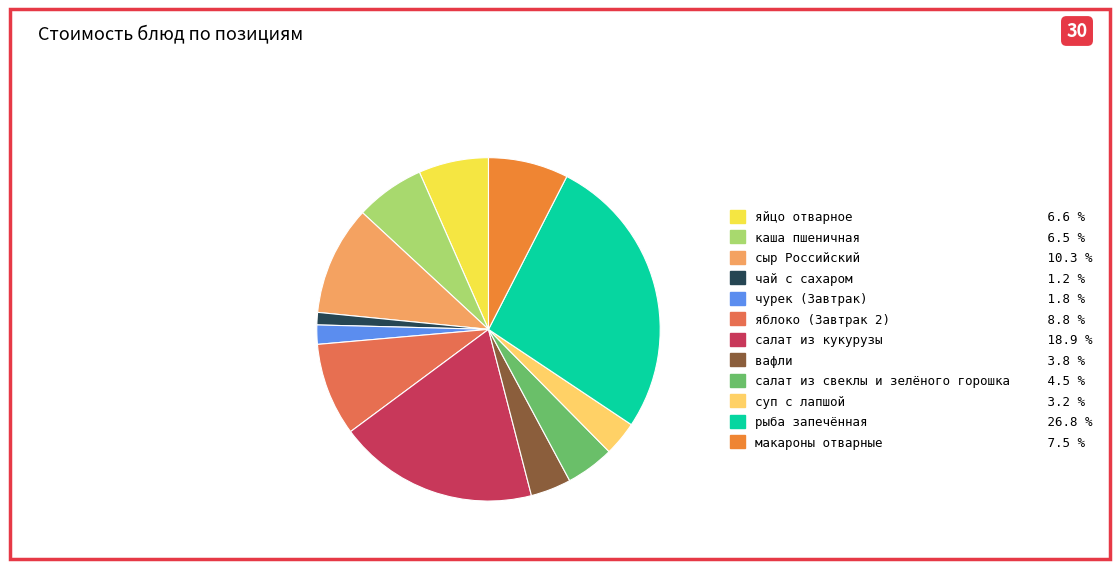

How many slices are in this pie chart?

12